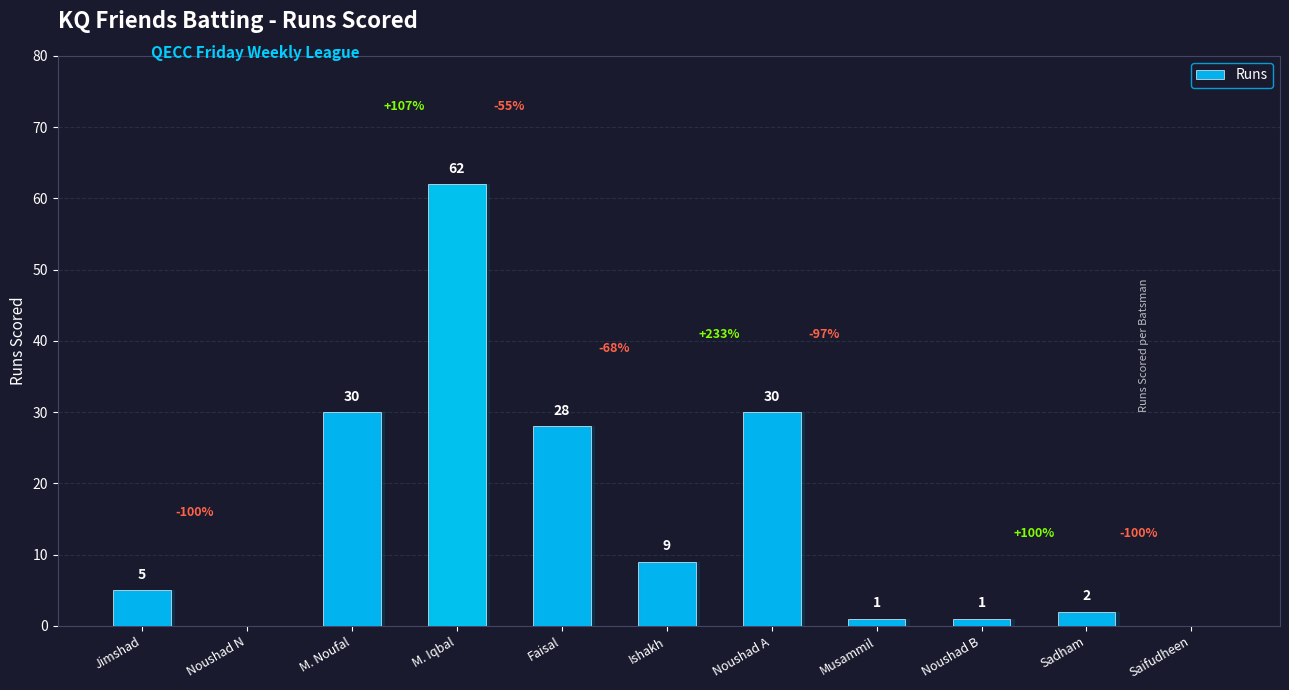

Reading left to right, extract all data points from this chart.

Jimshad=5	Noushad N=0	M. Noufal=30	M. Iqbal=62	Faisal=28	Ishakh=9	Noushad A=30	Musammil=1	Noushad B=1	Sadham=2	Saifudheen=0